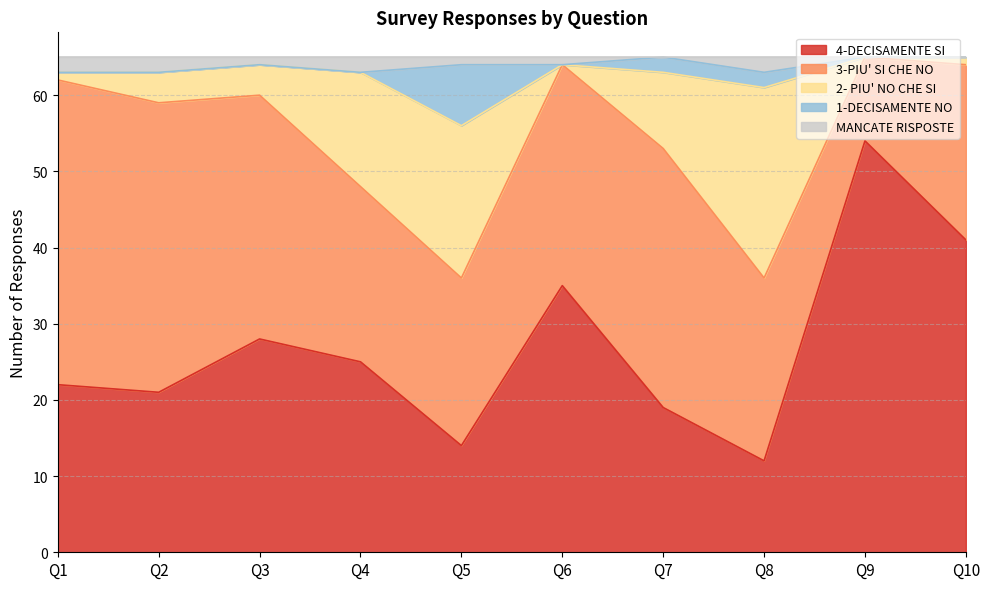

What are all the series names shown in the legend?

4-DECISAMENTE SI, 3-PIU' SI CHE NO, 2- PIU' NO CHE SI, 1-DECISAMENTE NO, MANCATE RISPOSTE